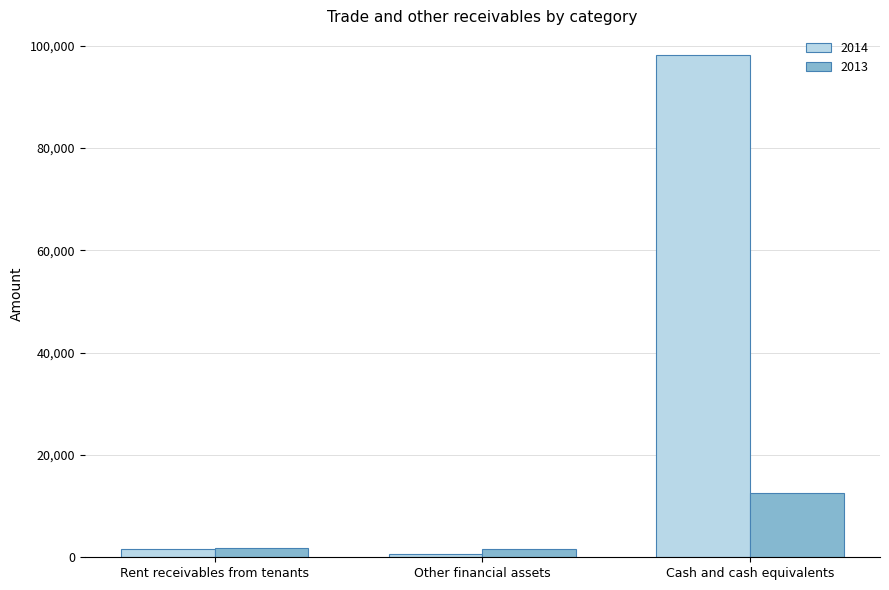

Which series has the largest total across all categories?

2014